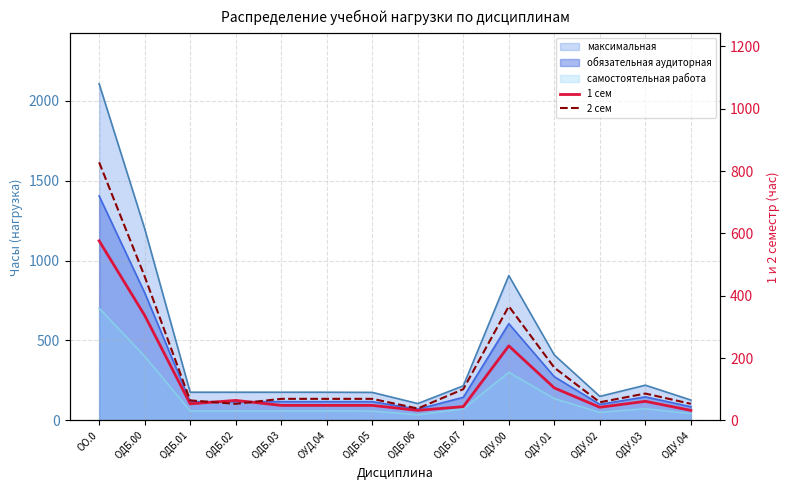

True or false: 2 сем has more than 0 points higher than both neighbors.

True